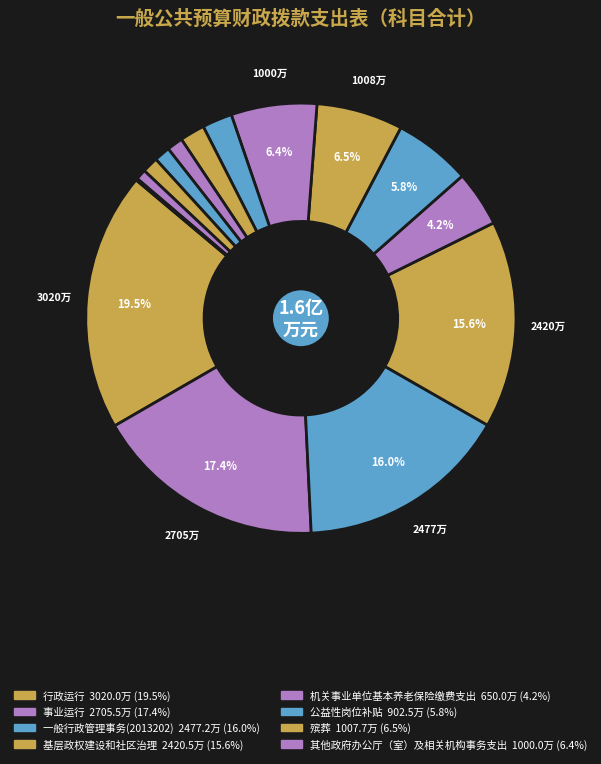

How many slices are in this pie chart?

15